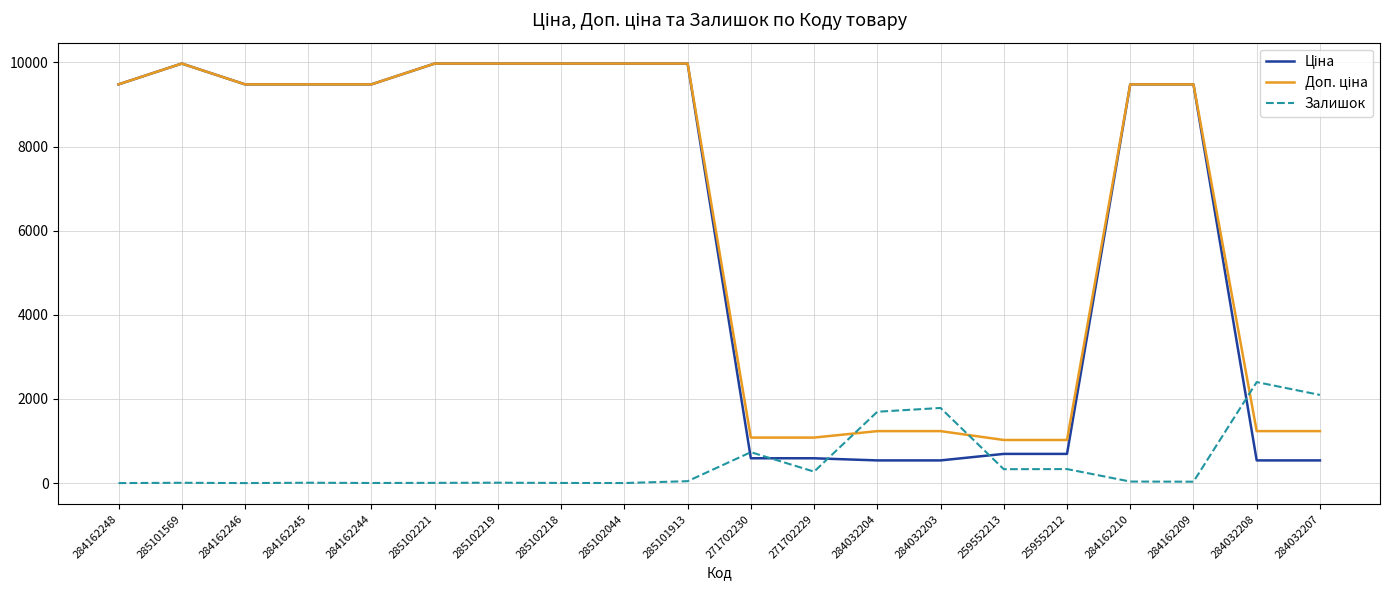

How many categories are shown in the chart?

20